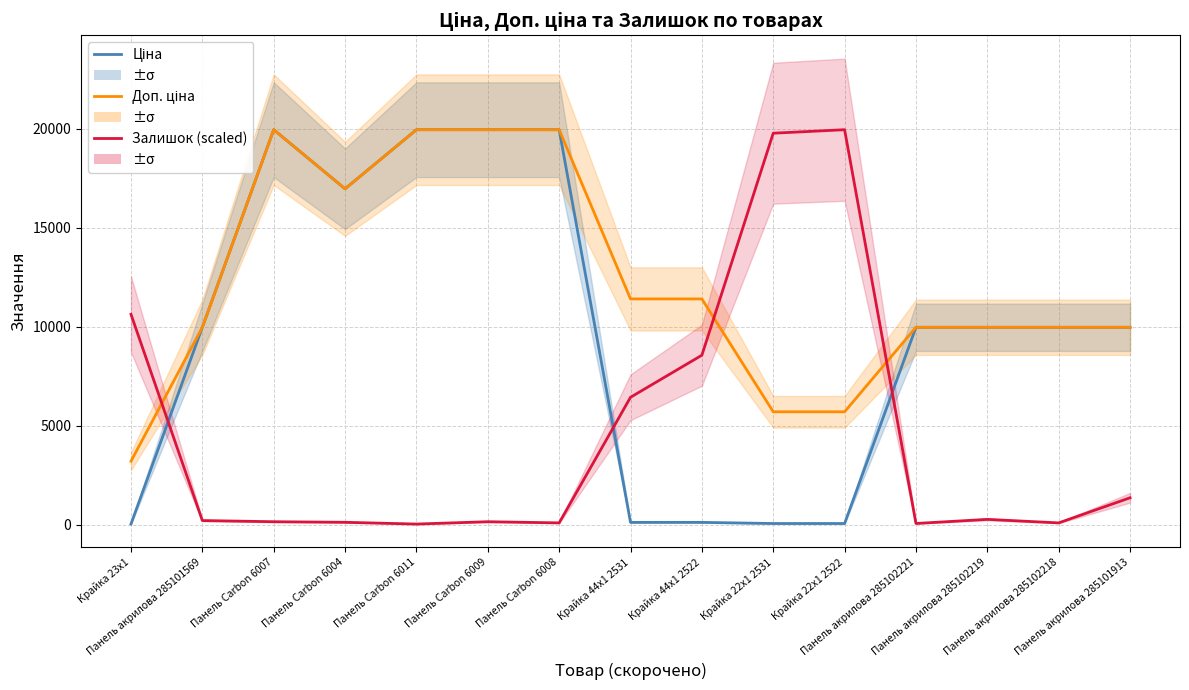

What is the greatest value displayed?

19964.2